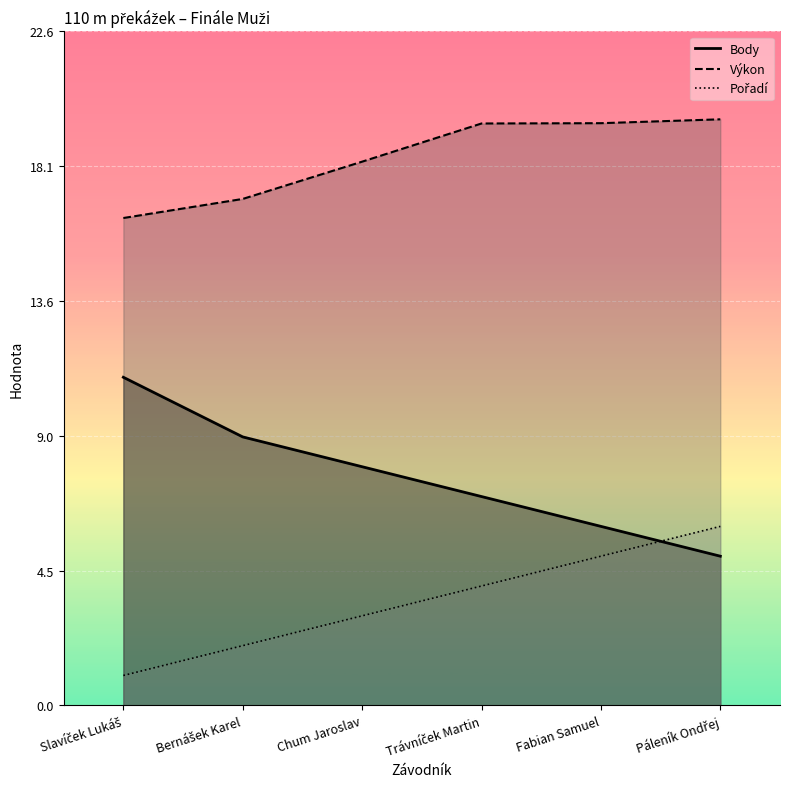

What is the label of the 5th point from the left?

Fabian Samuel